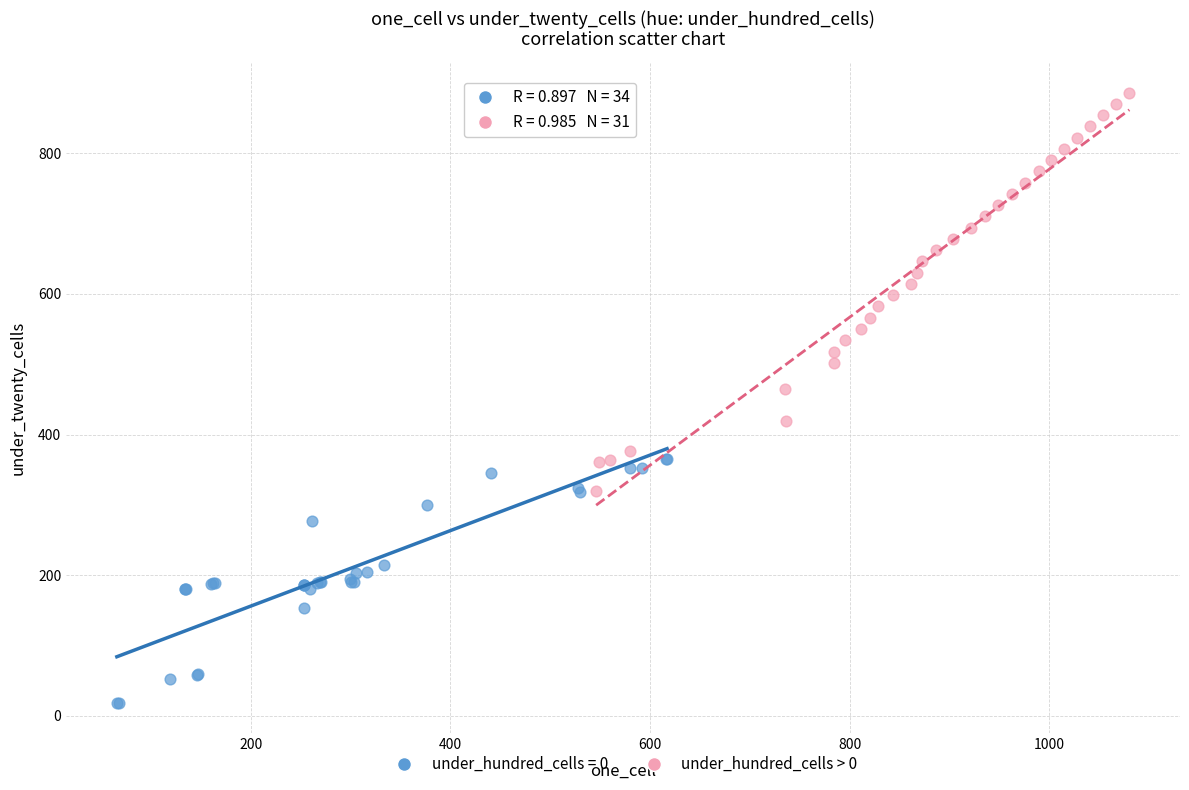

Which series has the widest spread of Y values?

under_hundred_cells > 0